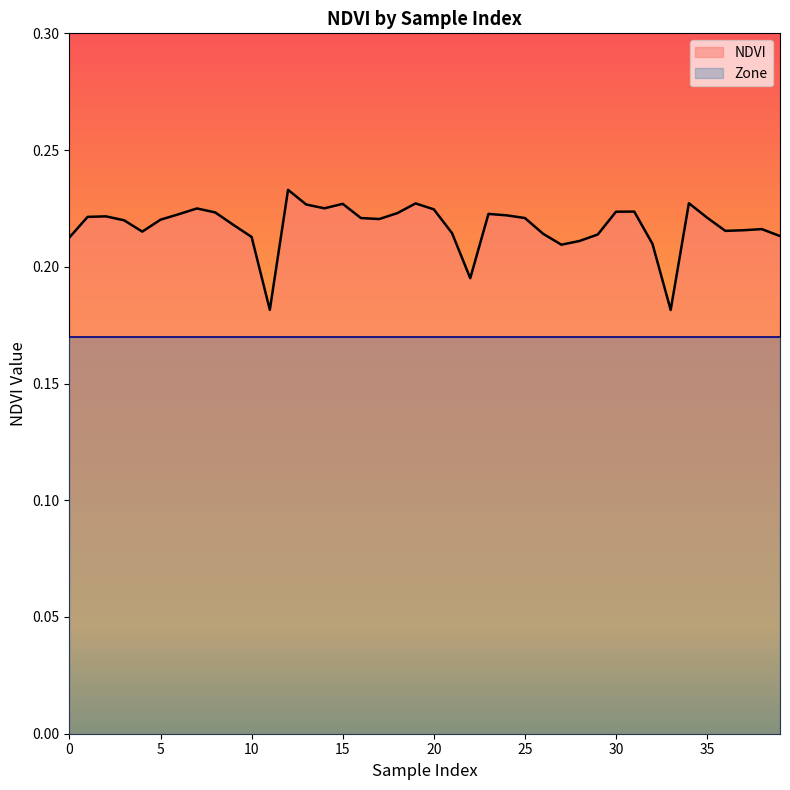

How many points are lower than both their immediate neighbors (excluding endpoints)?

8